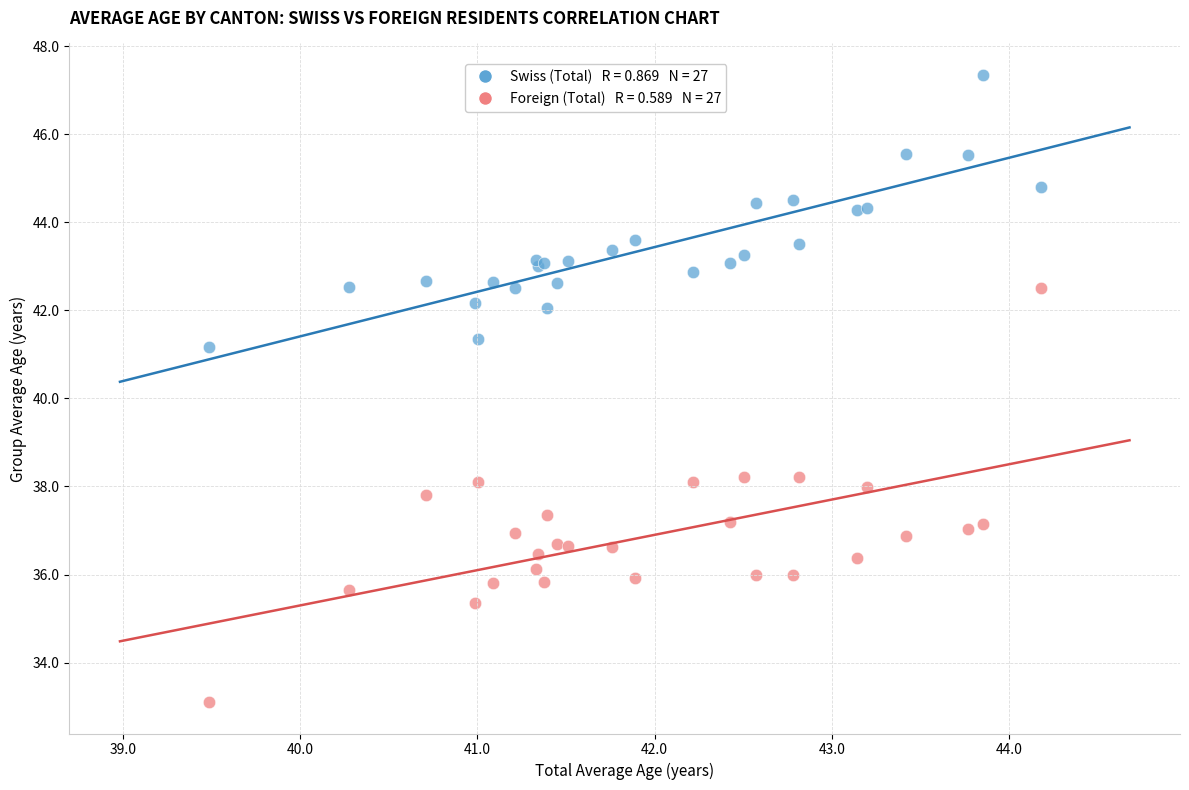

Across all series, what Y value is closest to 40?

41.2